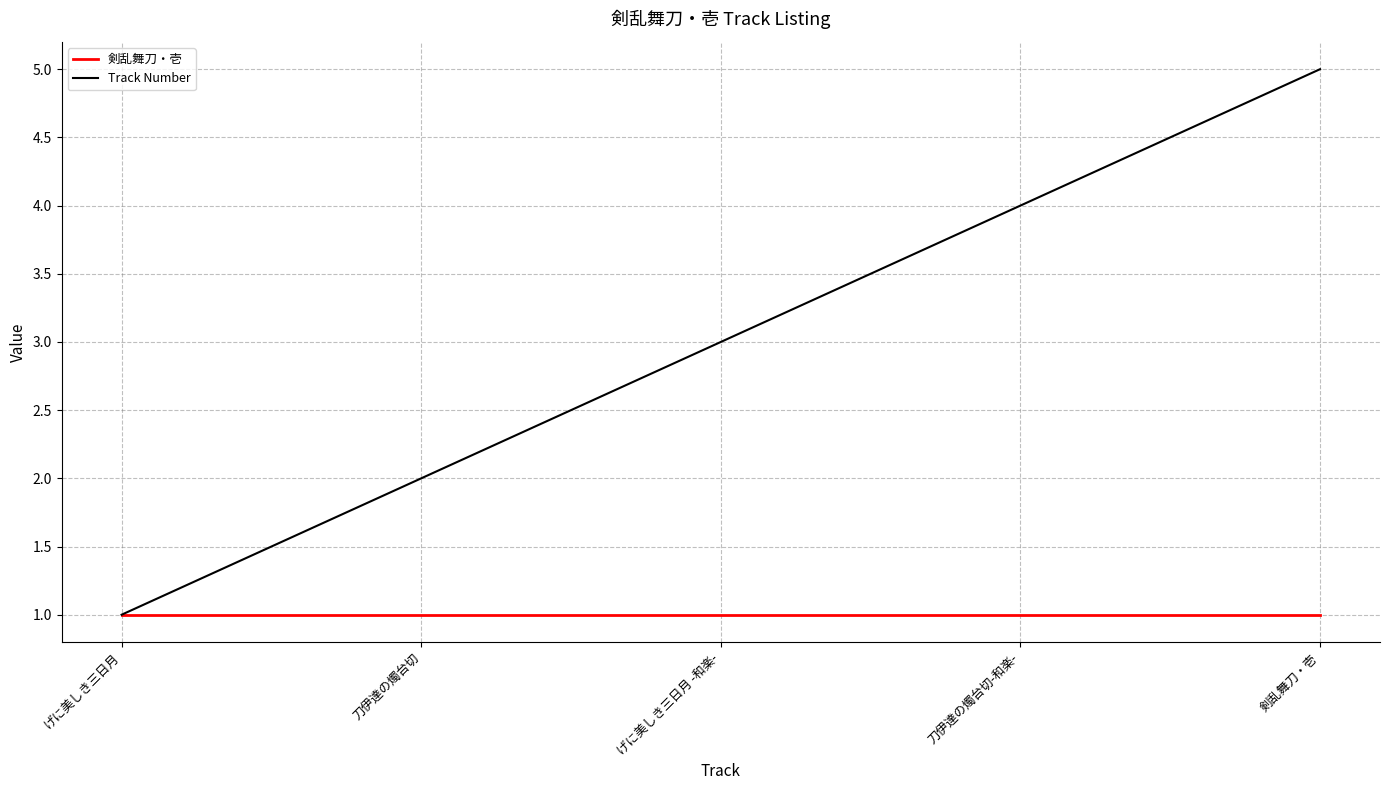

What is the difference between the highest and lowest values at 刀伊達の燭台切-和楽-?

3